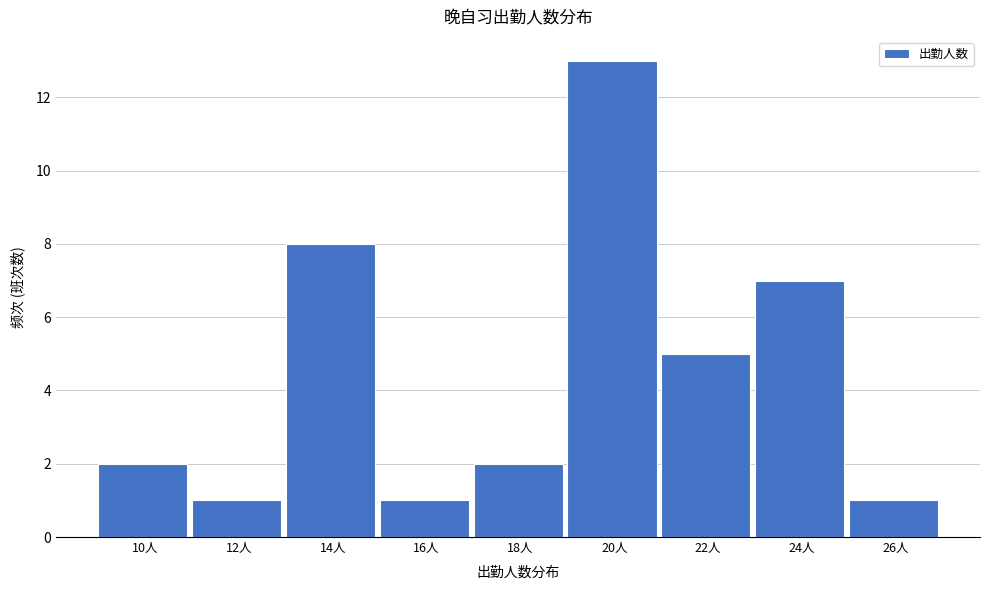

Reading left to right, what are all the values shown in this chart?

2	1	8	1	2	13	5	7	1